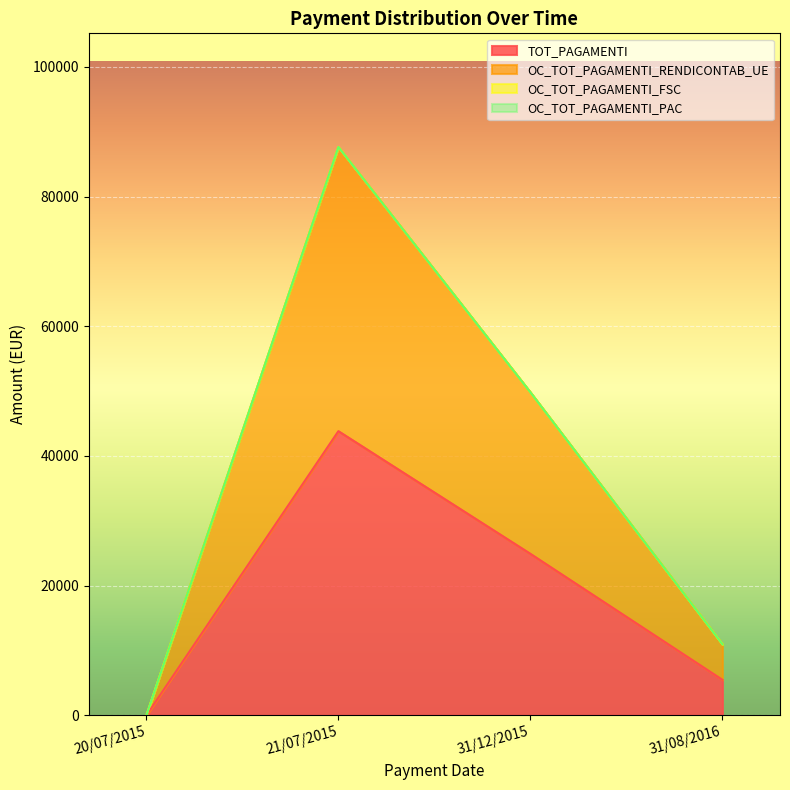

Where is the first local maximum for OC_TOT_PAGAMENTI_RENDICONTAB_UE_line?

21/07/2015